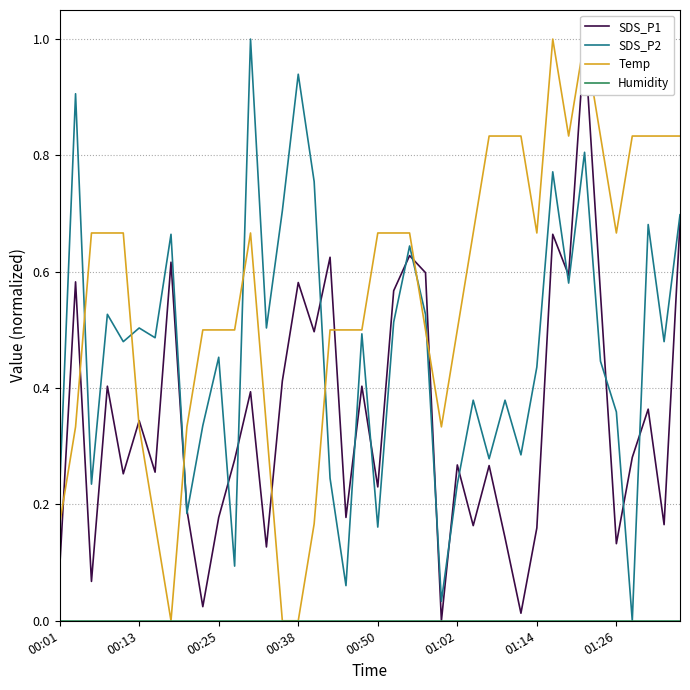

What is the sum of all SDS_P2 values?

18.5